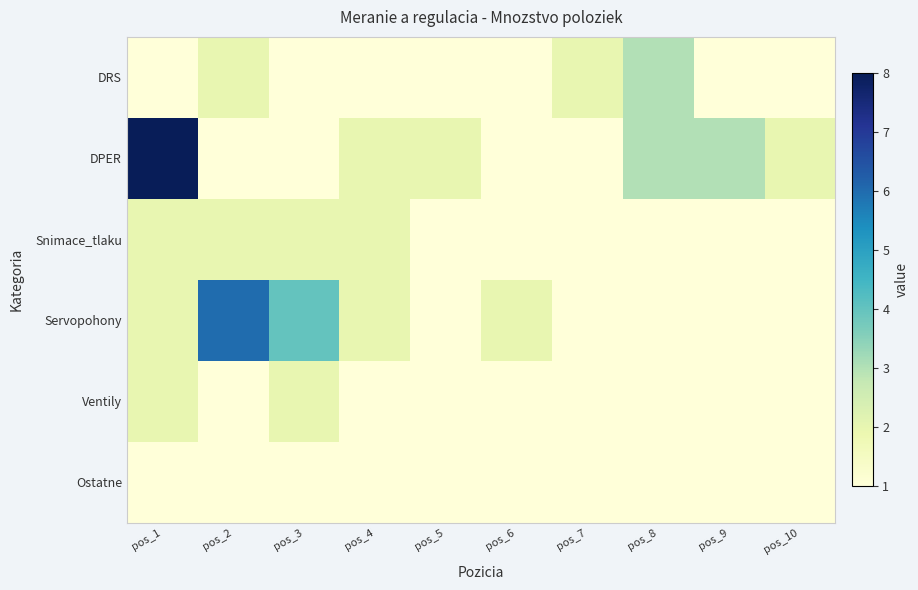

Between pos_1 and pos_6, which series saw the biggest shift?

DPER